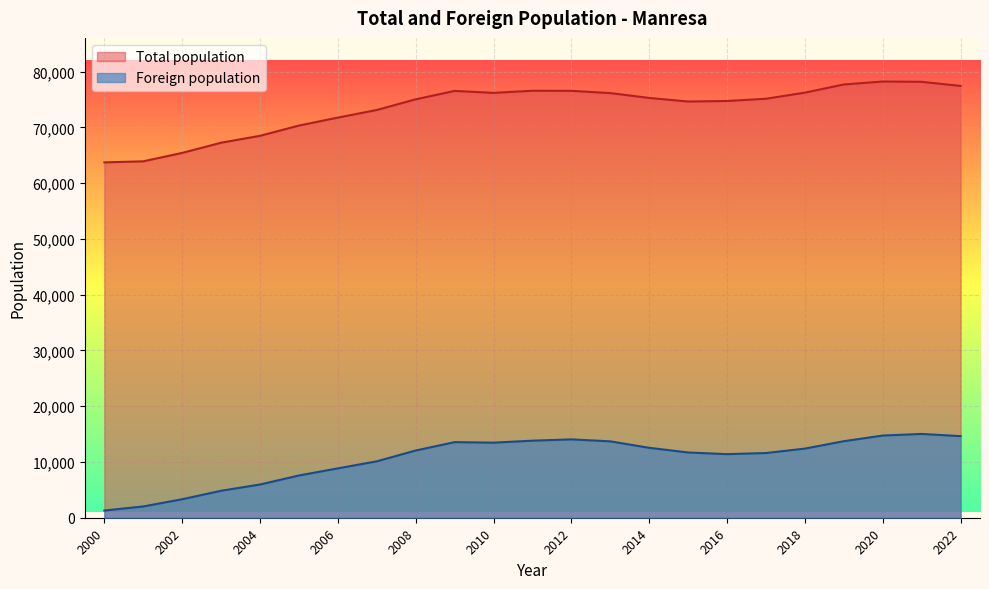

What value does the Total population series have at 2014, to the nearest 10?

75300